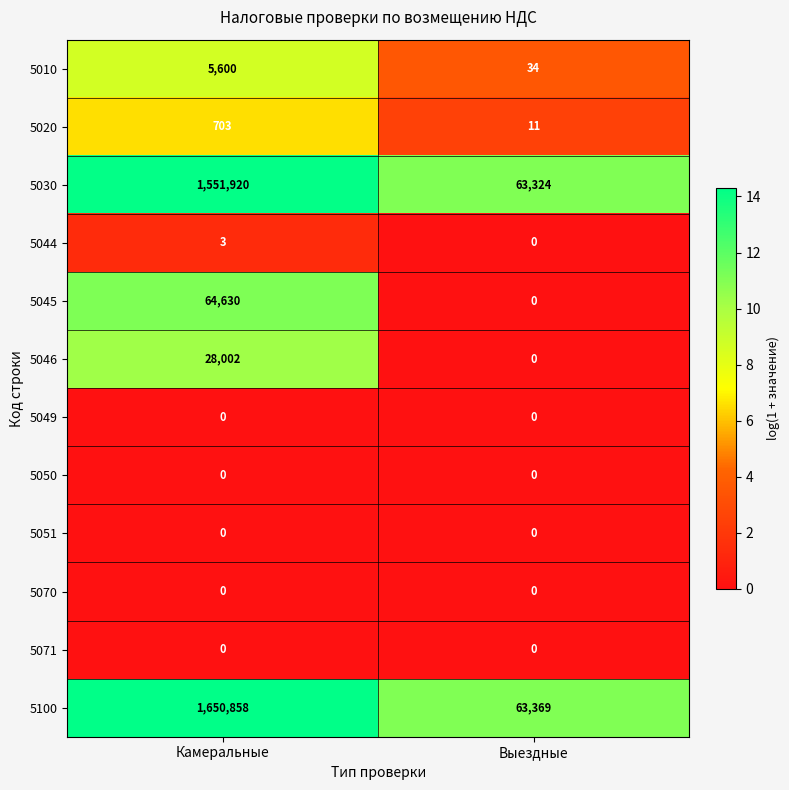

Reading left to right, what are all the values shown in this chart?

5010: Камеральные=5600	Выездные=34
5020: Камеральные=703	Выездные=11
5030: Камеральные=1551920	Выездные=63324
5044: Камеральные=3	Выездные=0
5045: Камеральные=64630	Выездные=0
5046: Камеральные=28002	Выездные=0
5049: Камеральные=0	Выездные=0
5050: Камеральные=0	Выездные=0
5051: Камеральные=0	Выездные=0
5070: Камеральные=0	Выездные=0
5071: Камеральные=0	Выездные=0
5100: Камеральные=1650858	Выездные=63369